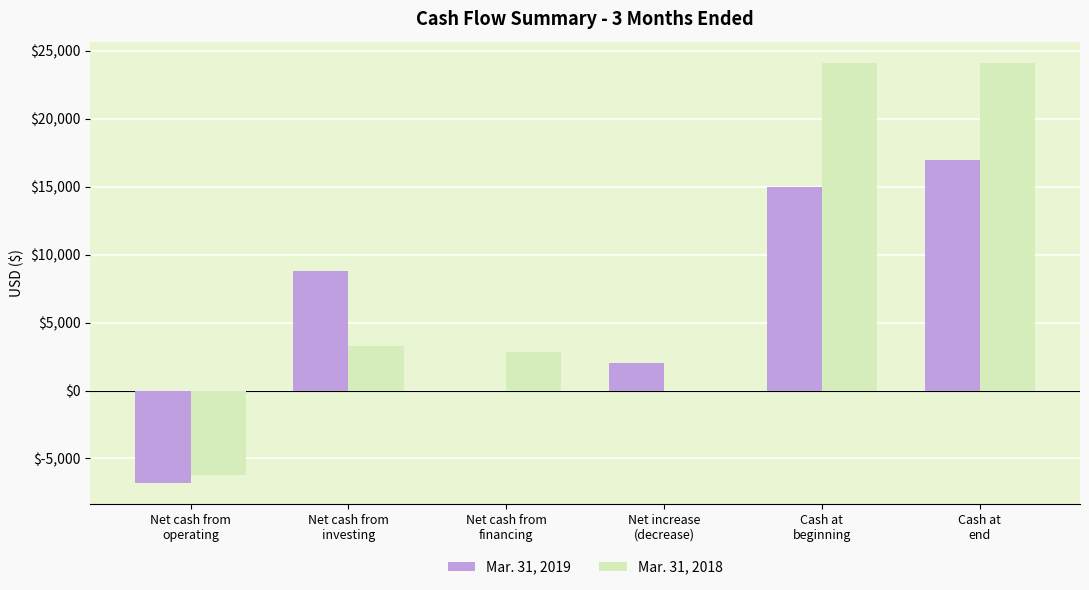

How many series are shown in this chart?

2